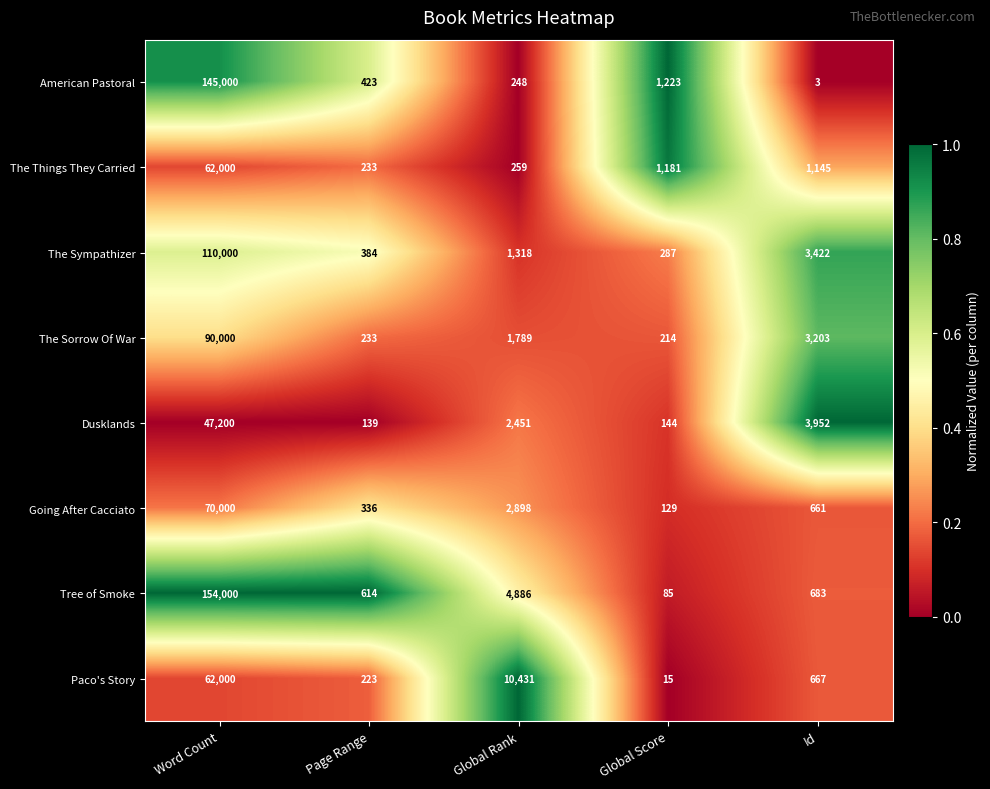

What is the minimum value for Tree of Smoke?

85